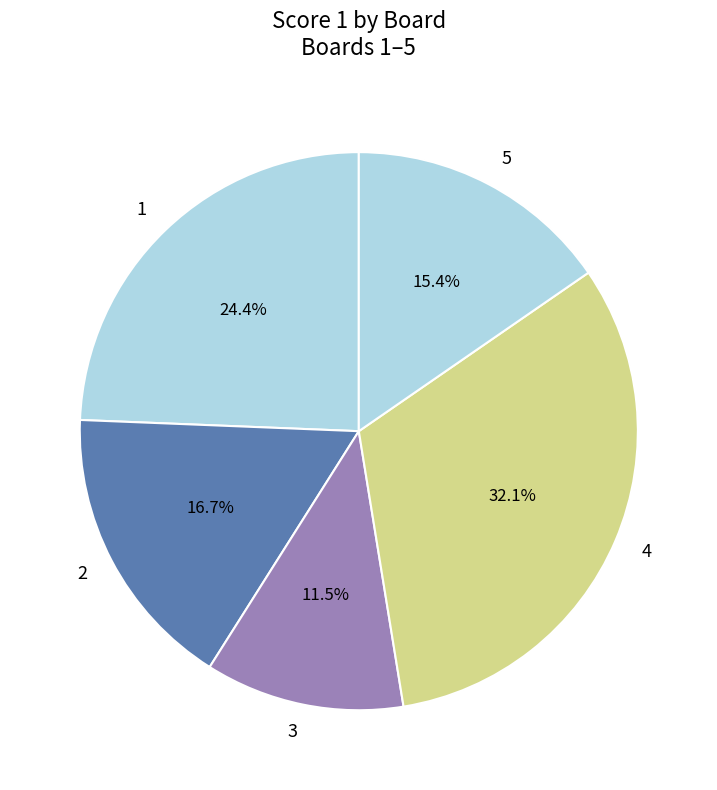

How many segments does this pie chart have?

5